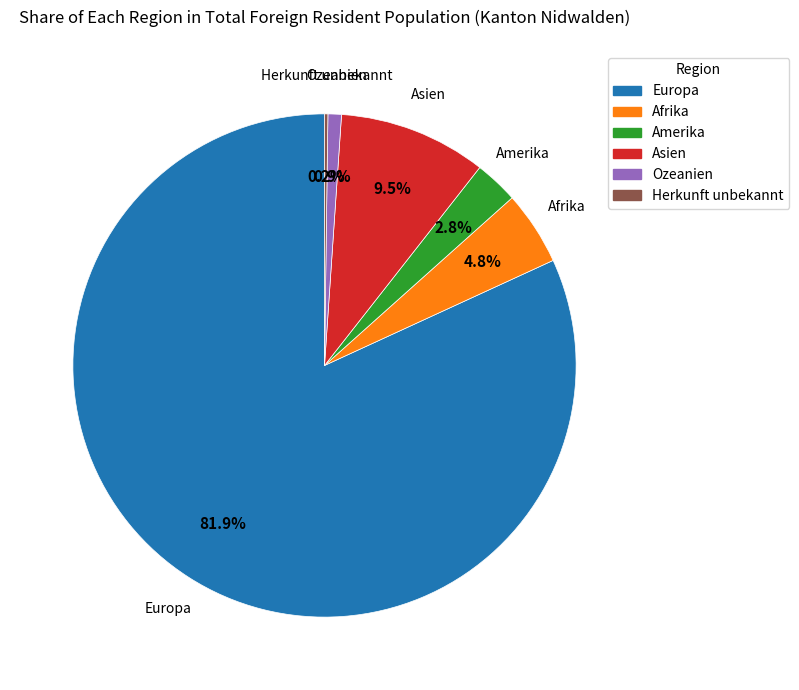

Between Ozeanien and Amerika, which is larger?

Amerika